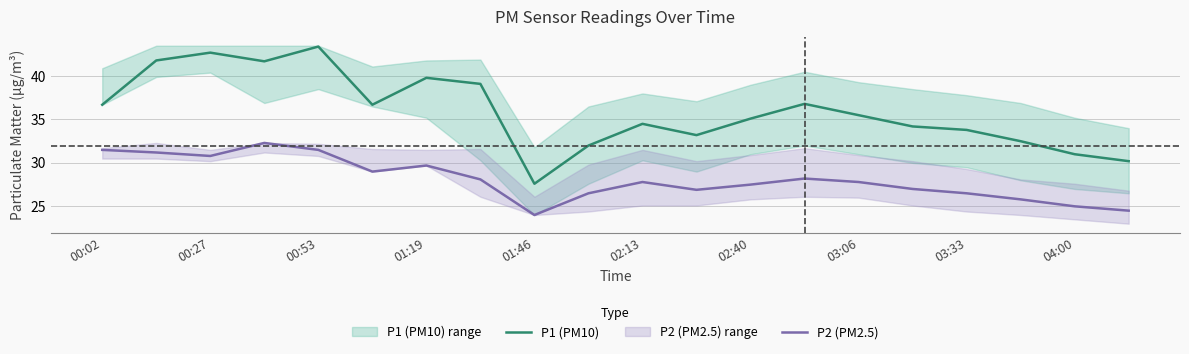

The value of P2 (PM2.5) at 03:06 is 49.4. True or false?

False